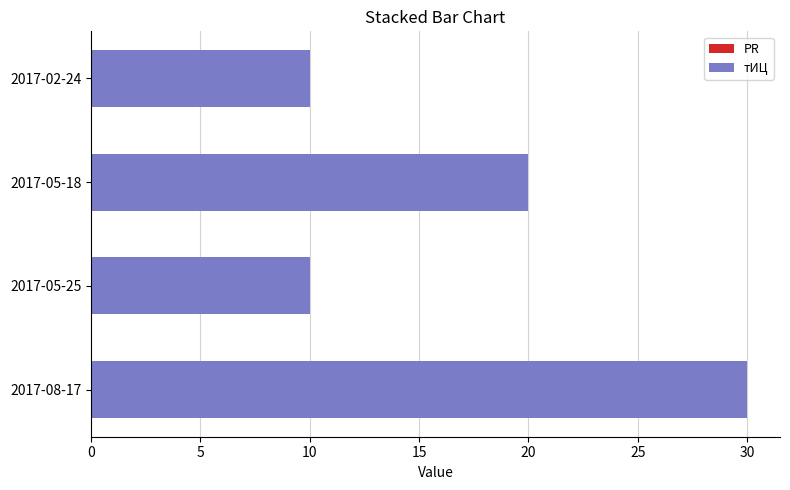

The chart shows a value of 10 at 2017-02-24. True or false?

True